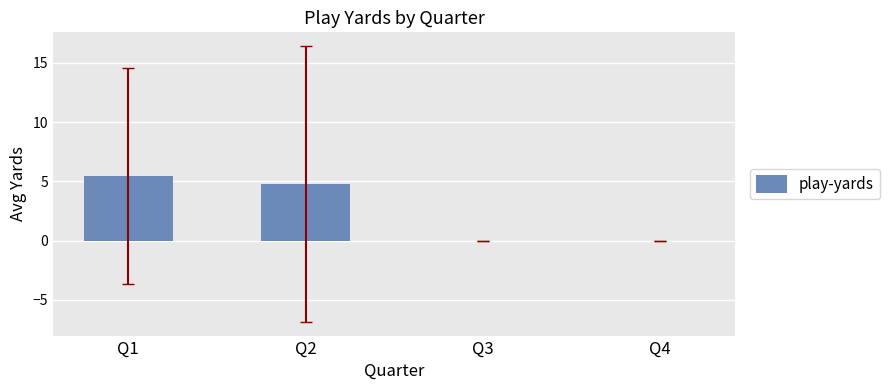

The value at Q3 is -1.8. True or false?

False